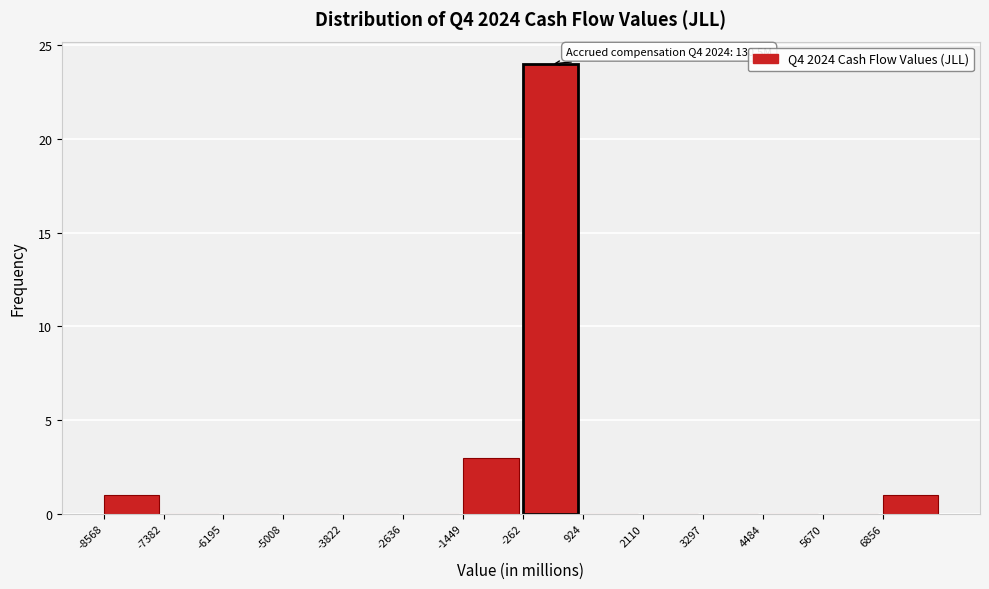

Over which range of the x-axis is the bar tallest?

-200 to 1000